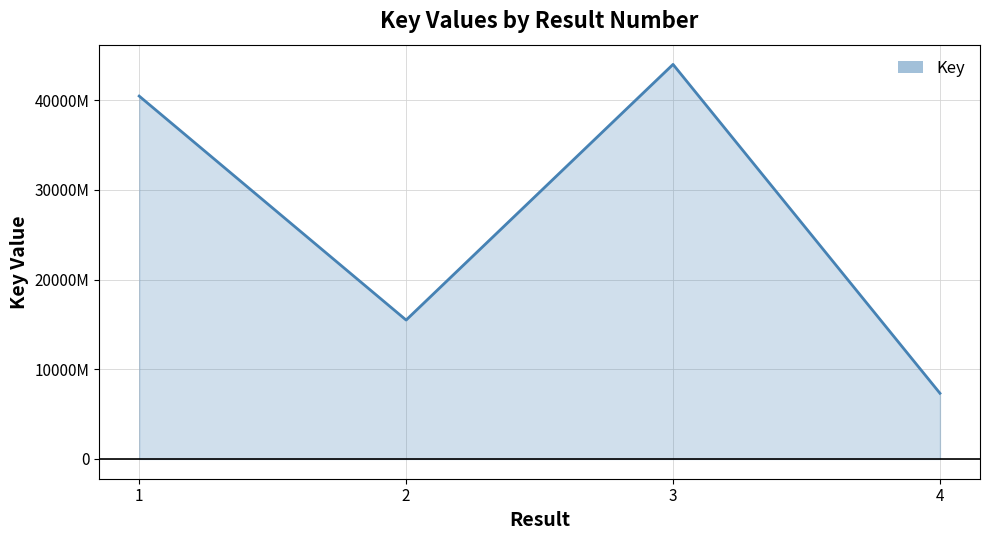

Is this an area chart (filled region under the line)?

Yes